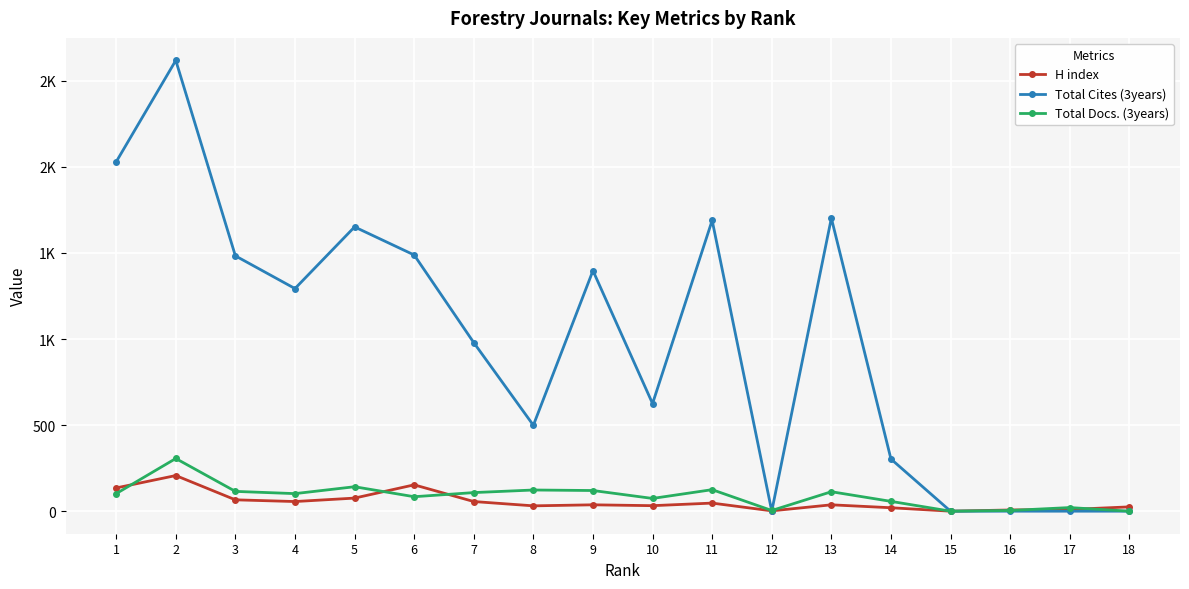

What is the sum of the Total Cites (3years) values at 9 and 7?

2376